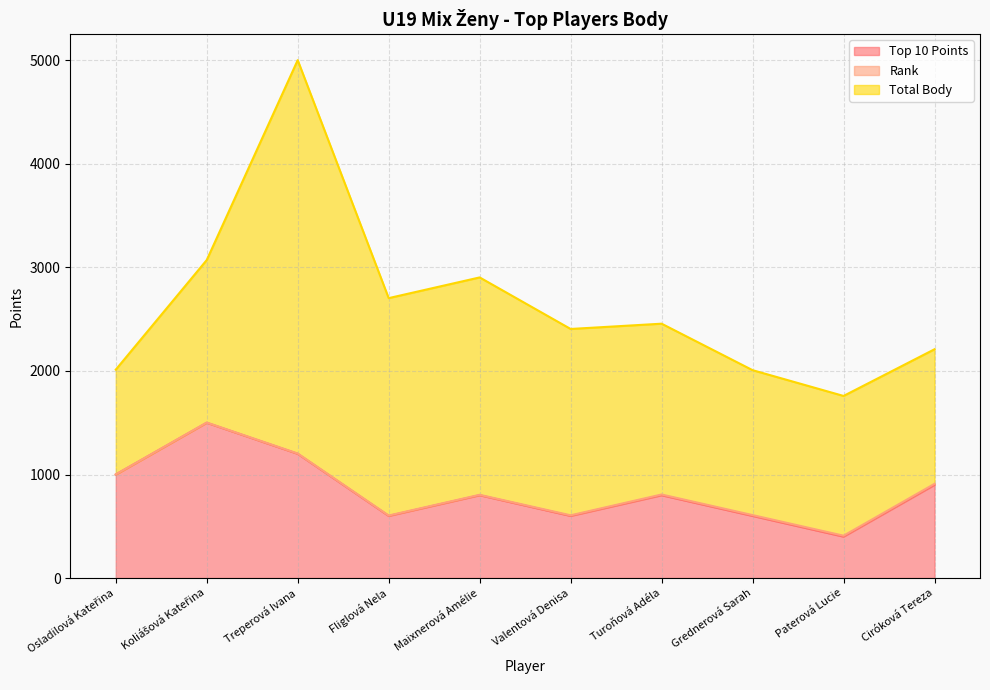

At which label does Top 10 Points first exceed 800?

Osladilová Kateřina